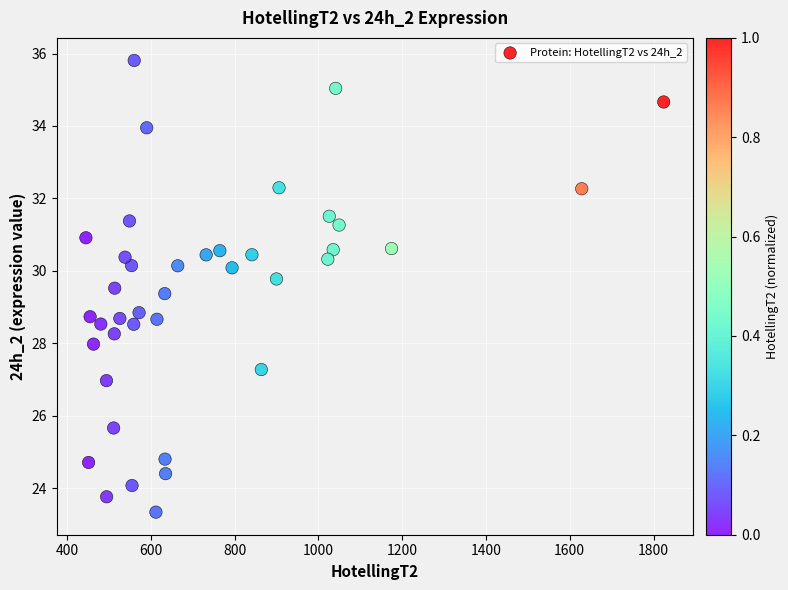

What is the range of Y values (max minus min)?

12.5